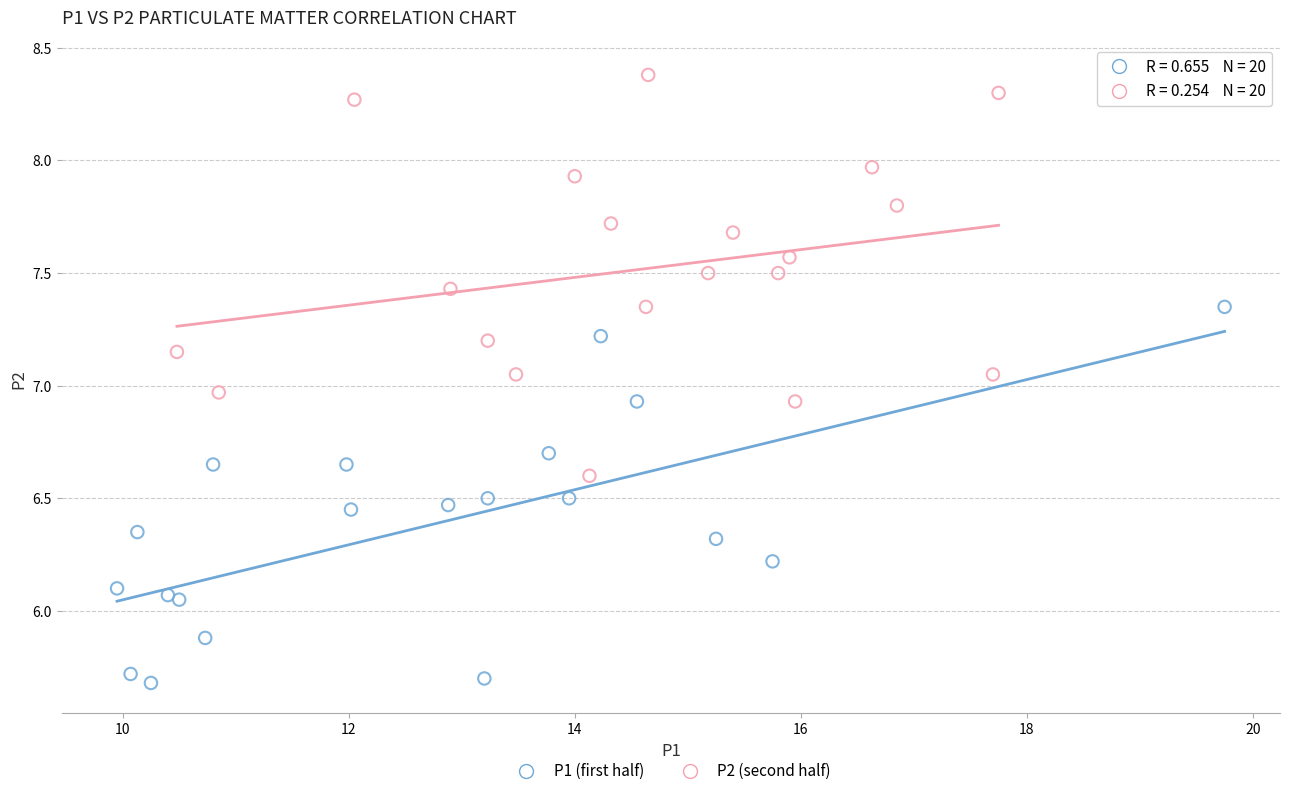

What are all the series names shown in the legend?

P1 (first half), P2 (second half)